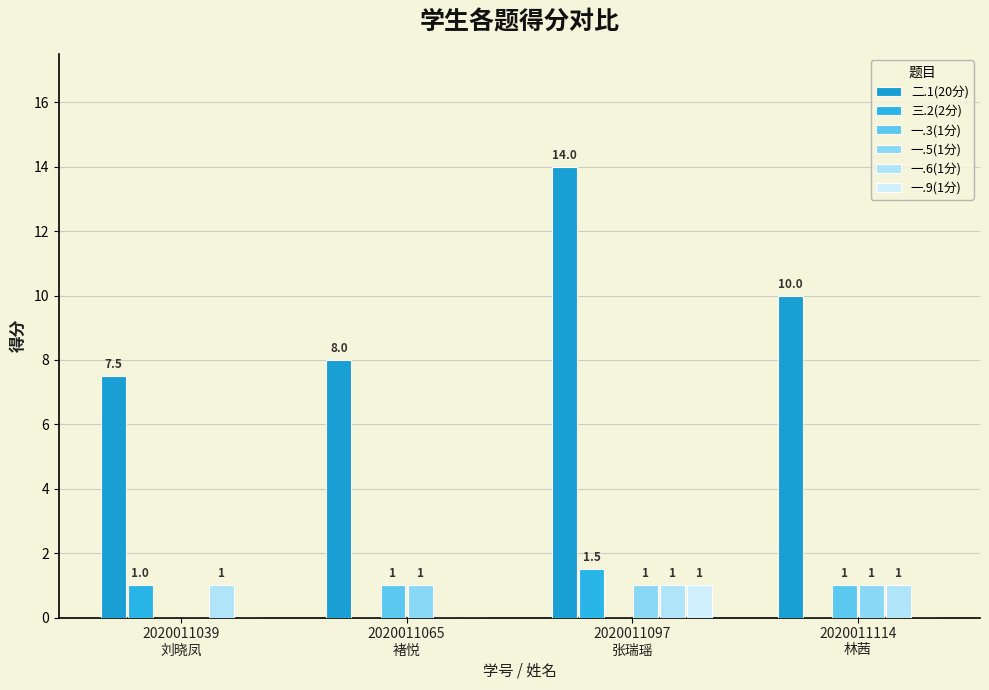

What are all the series names shown in the legend?

二.1(20分), 三.2(2分), 一.3(1分), 一.5(1分), 一.6(1分), 一.9(1分)